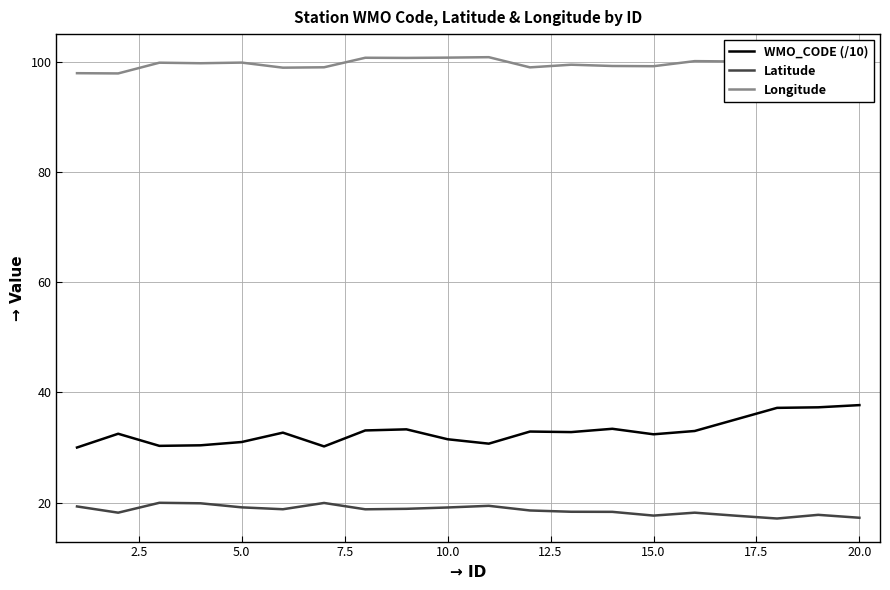

What is the greatest value displayed?

100.9